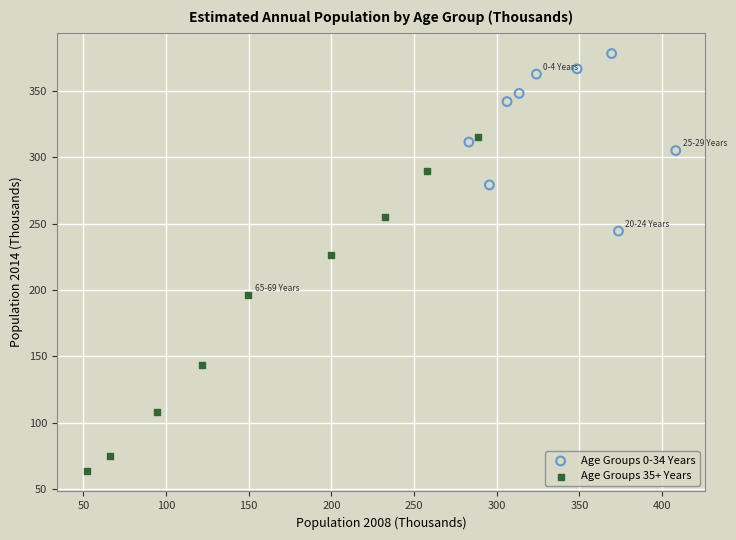

Which series contains the lowest Y value?

Age Groups 35+ Years